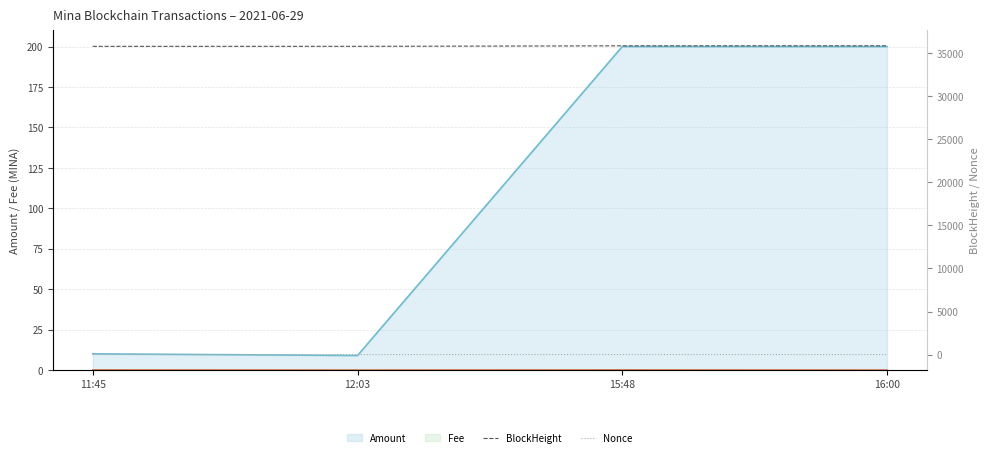

Which has a higher value, 12:03 or 15:48?

15:48